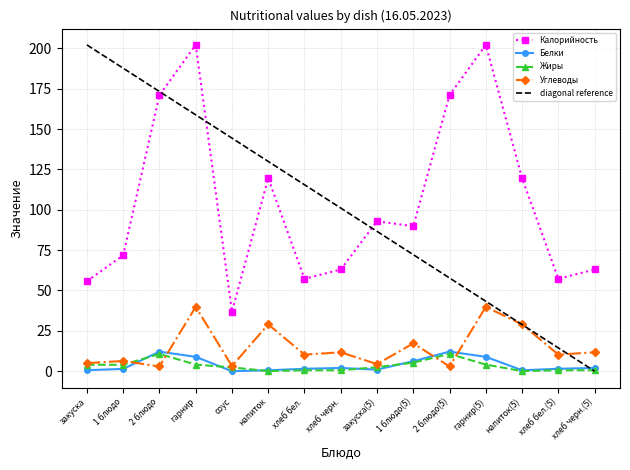

What is the highest value of the Белки series?

12.1